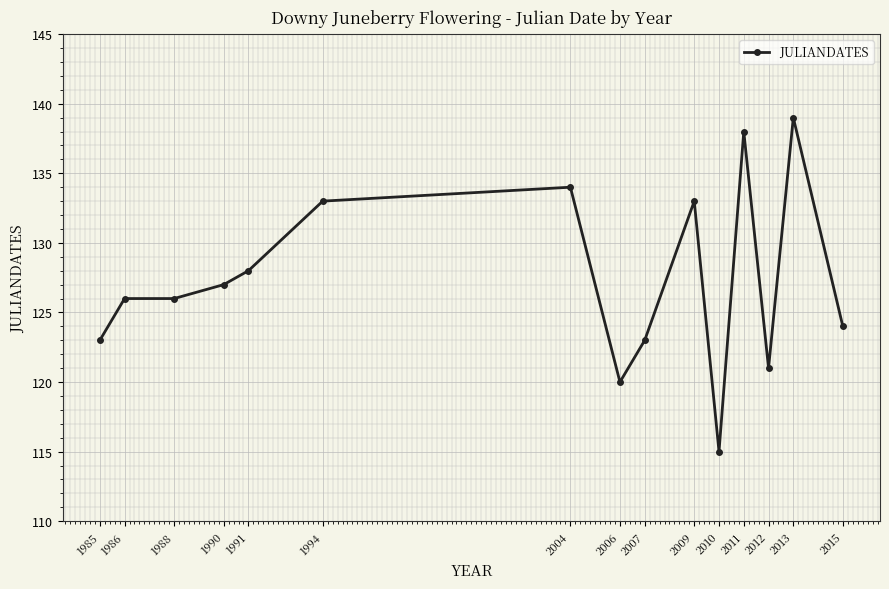

The value at 1990 is 194. True or false?

False